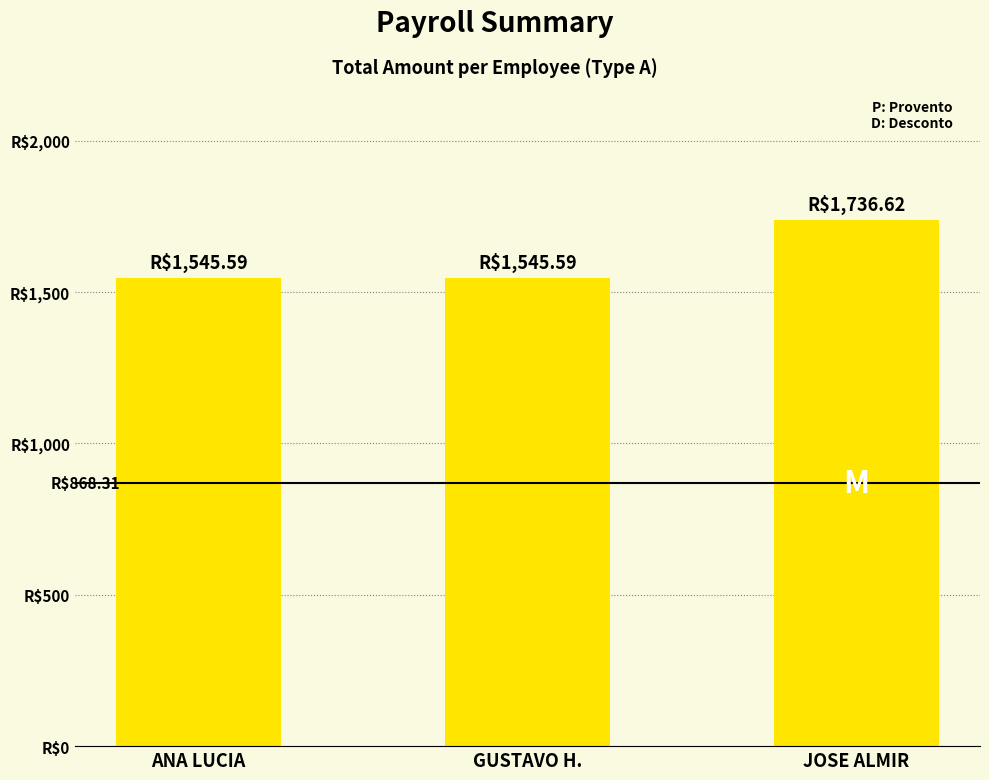

Are the bars horizontal?

No